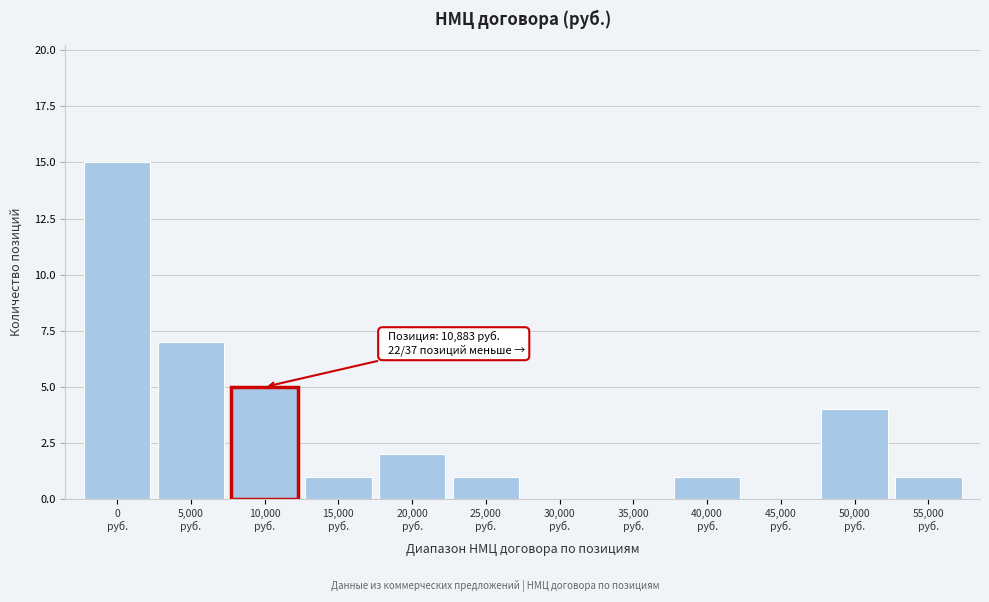

What is the sum of all values?

37